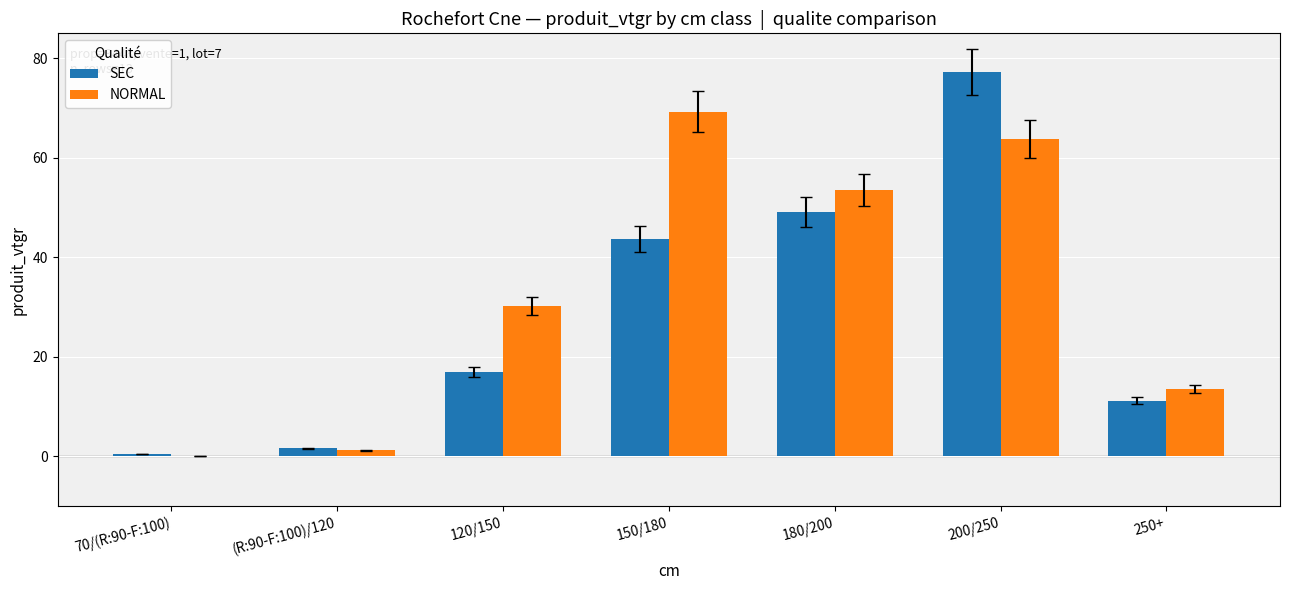

What is the maximum value shown in the chart?

77.3